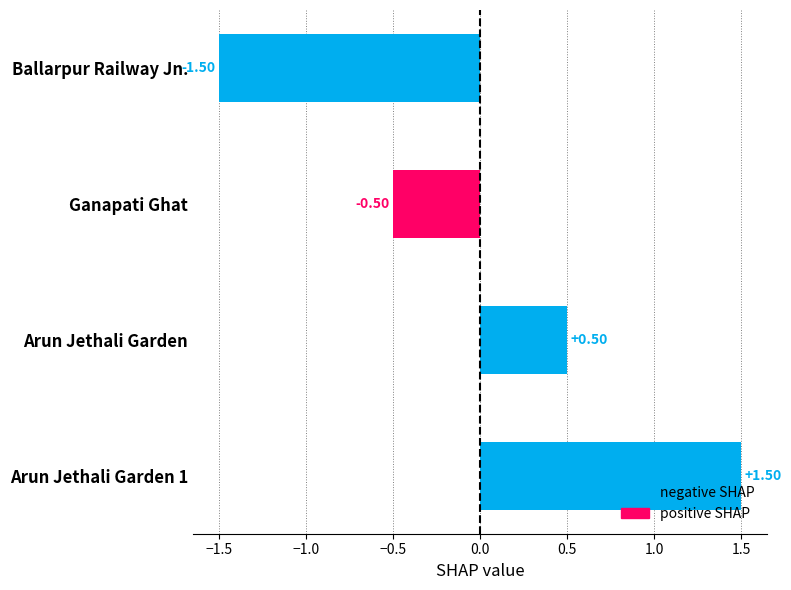

List the labels in order of value, largest first.

Arun Jethali Garden 1, Arun Jethali Garden, Ganapati Ghat, Ballarpur Railway Jn.